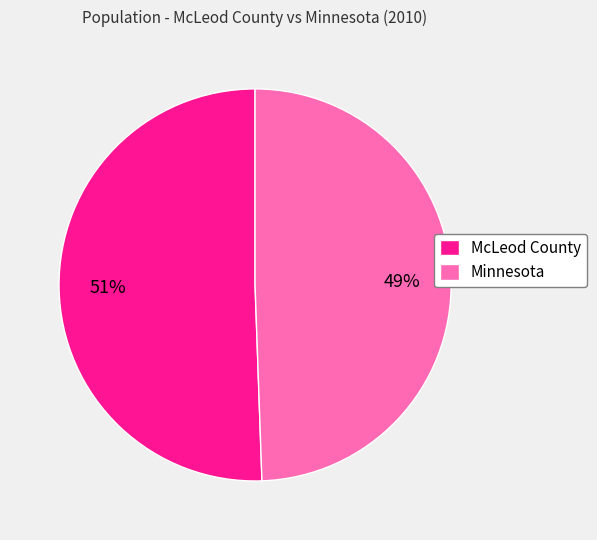

Is it true that Minnesota is 35% of the pie?

False